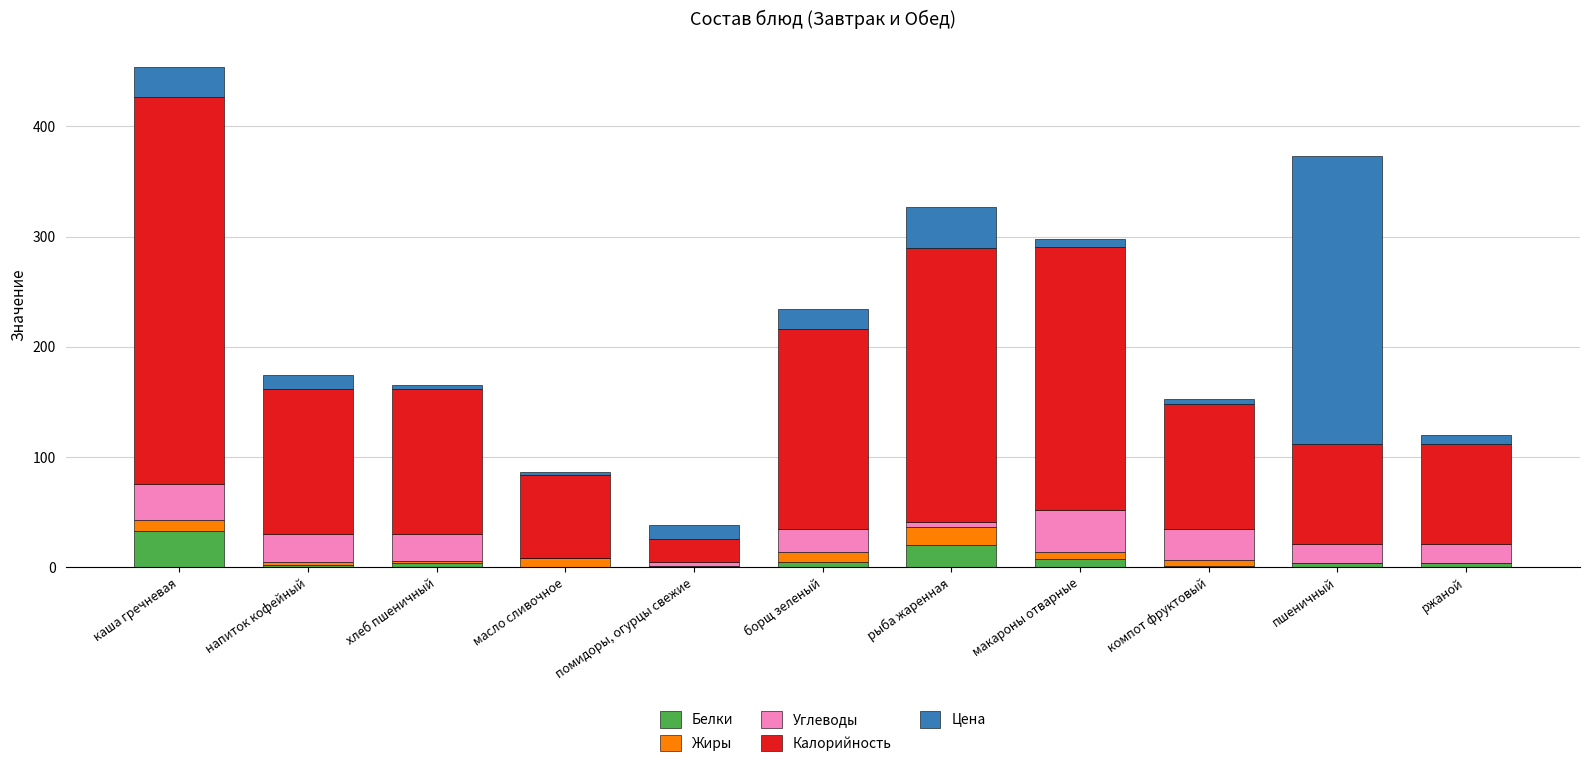

At which category is the sum across all series the highest?

каша гречневая